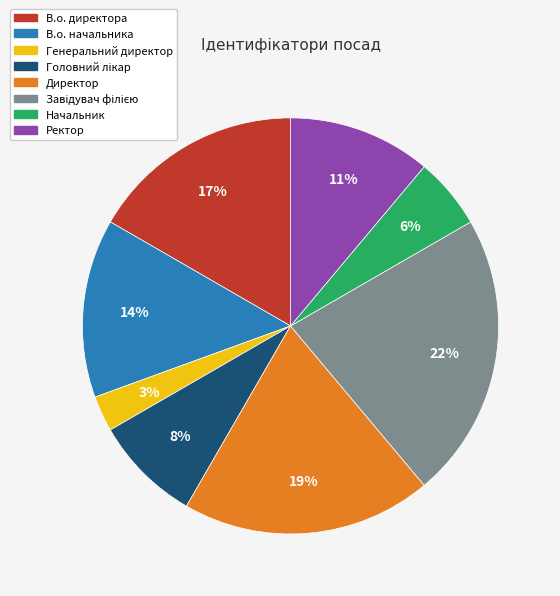

To the nearest percent, what percentage of the pie is Начальник?

6%